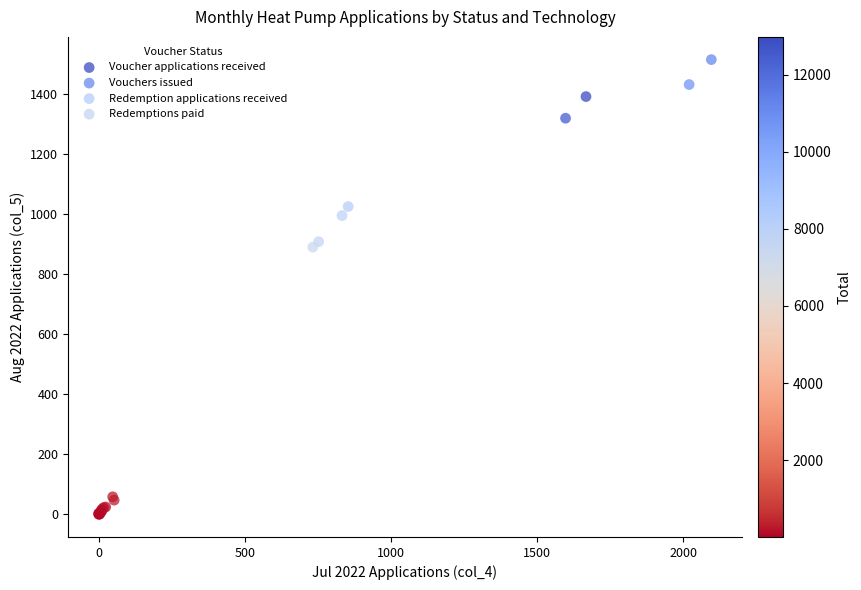

What are all the series names shown in the legend?

Voucher applications received, Vouchers issued, Redemption applications received, Redemptions paid